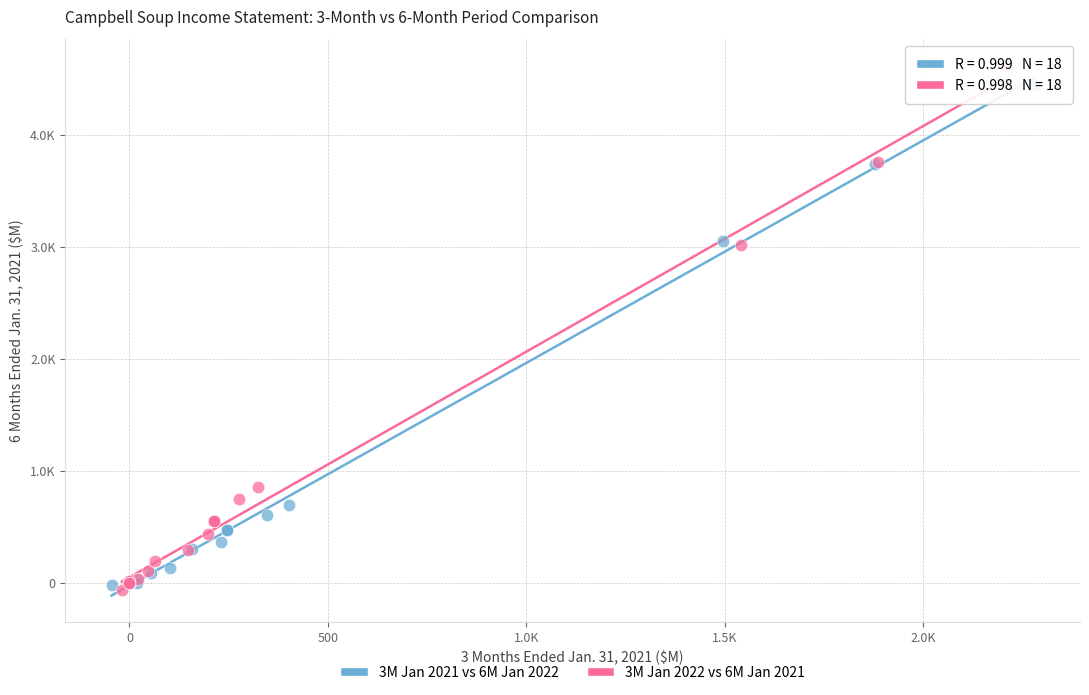

Which series reaches the minimum Y coordinate?

3M Jan 2022 vs 6M Jan 2021